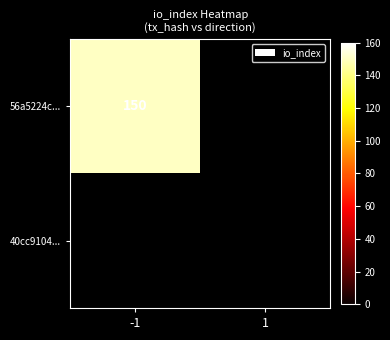

Which has a higher value, -1 or 1?

-1